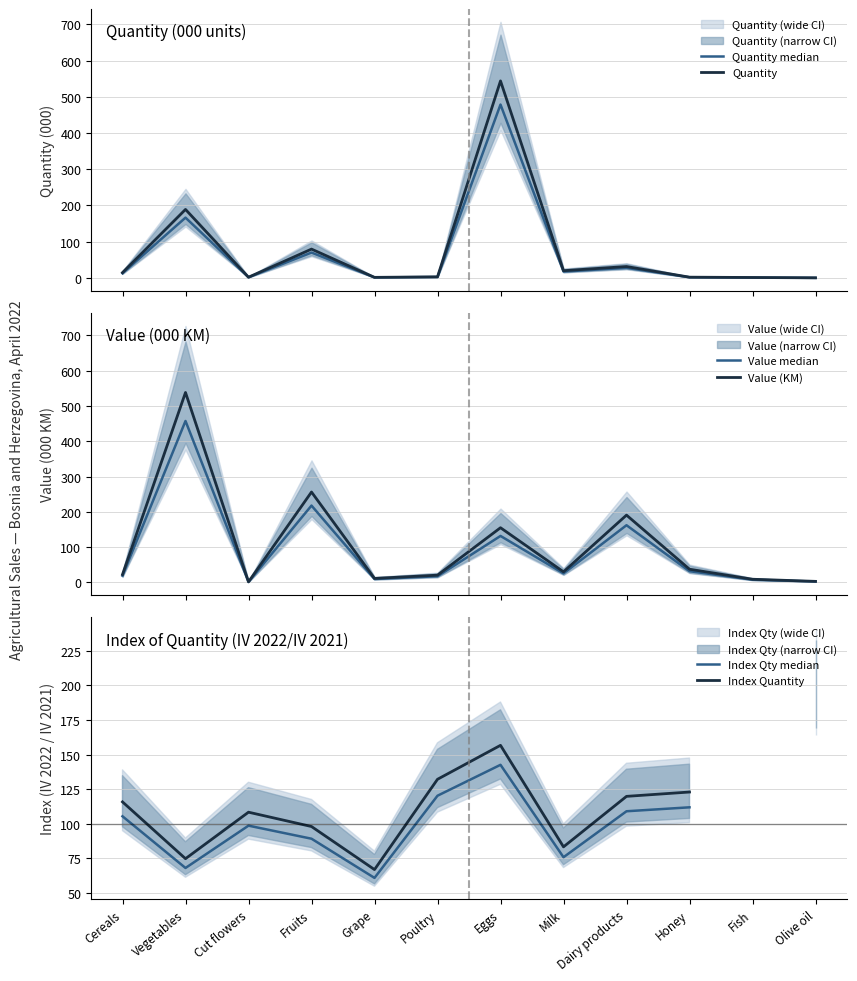

Does the chart have visible grid lines?

Yes